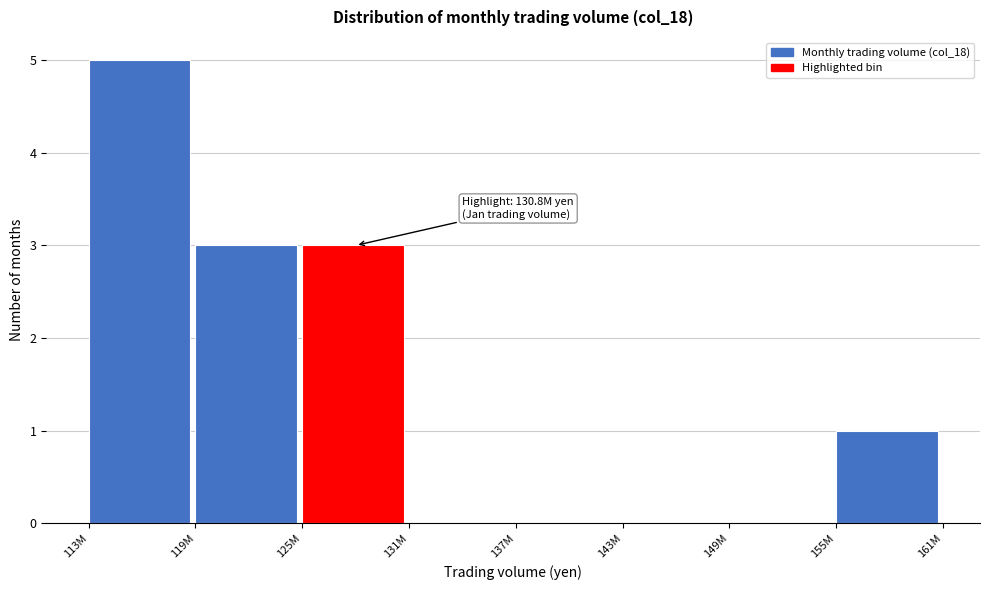

Reading left to right, what are all the values shown in this chart?

113M=5	119M=3	125M=3	131M=0	137M=0	143M=0	149M=0	155M=1